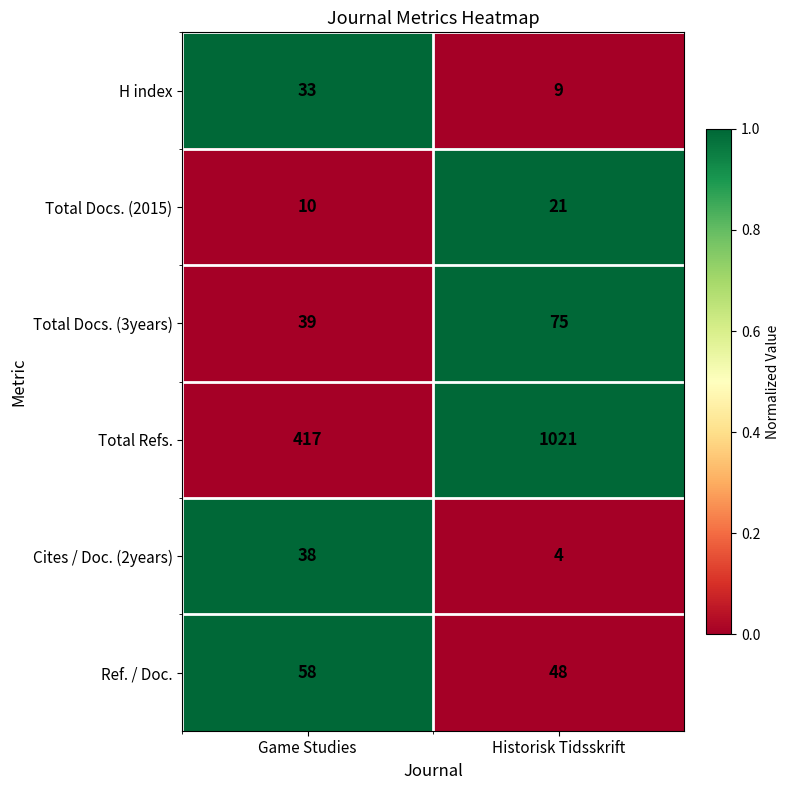

List the series in order of their peak value, lowest first.

Total Docs. (2015), H index, Cites / Doc. (2years), Ref. / Doc., Total Docs. (3years), Total Refs.